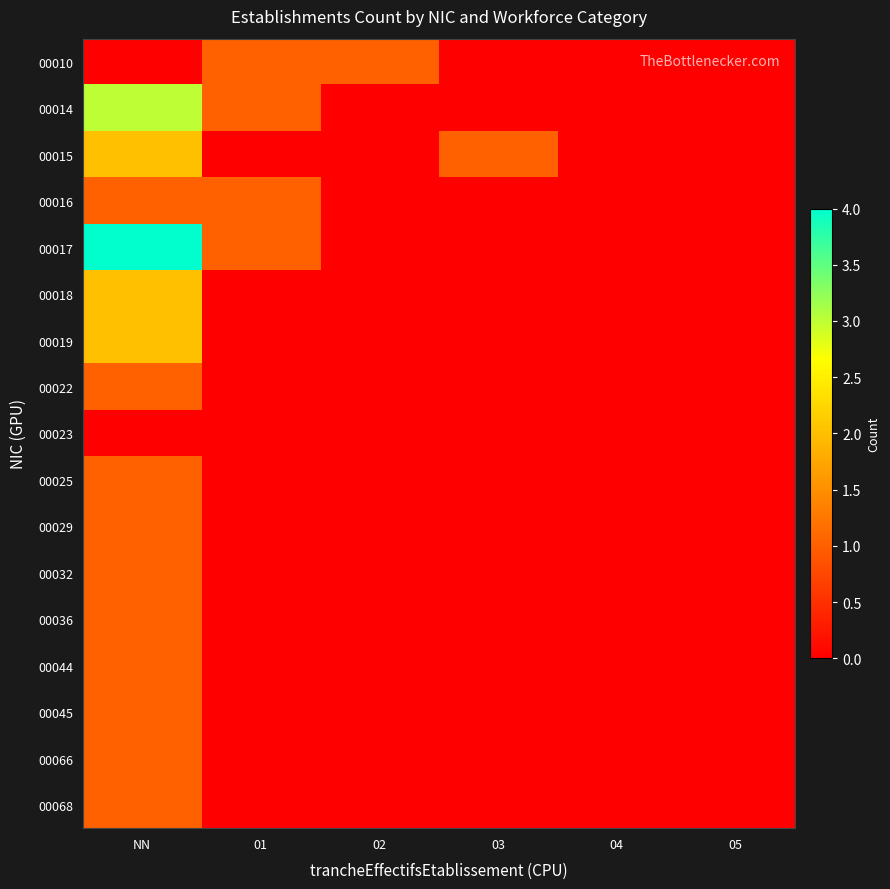

Which series has the largest total across all categories?

00017